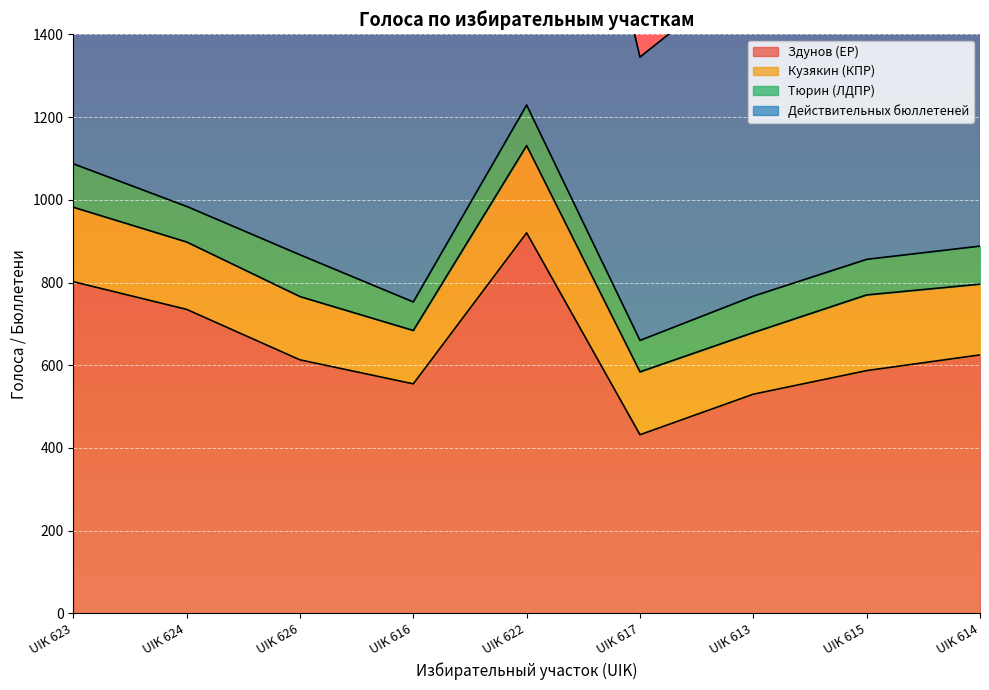

What is the maximum value for Здунов (ЕР)?

920